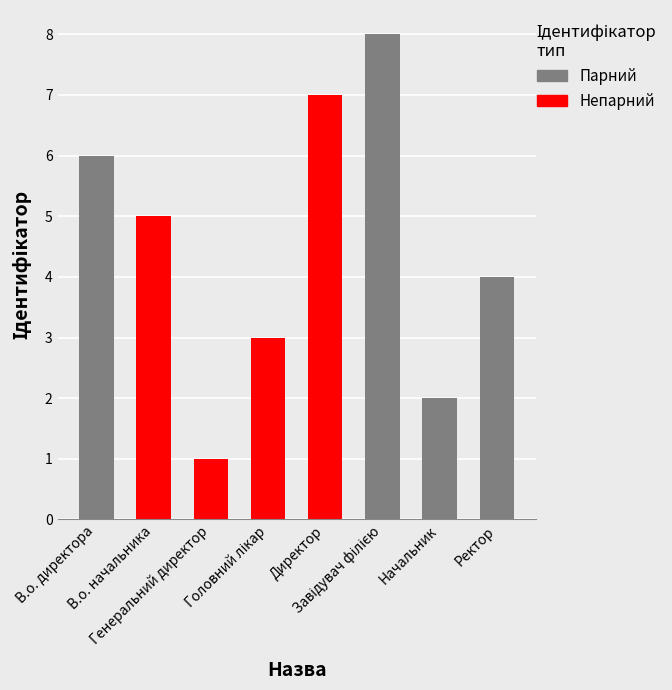

What is the maximum value shown in the chart?

8